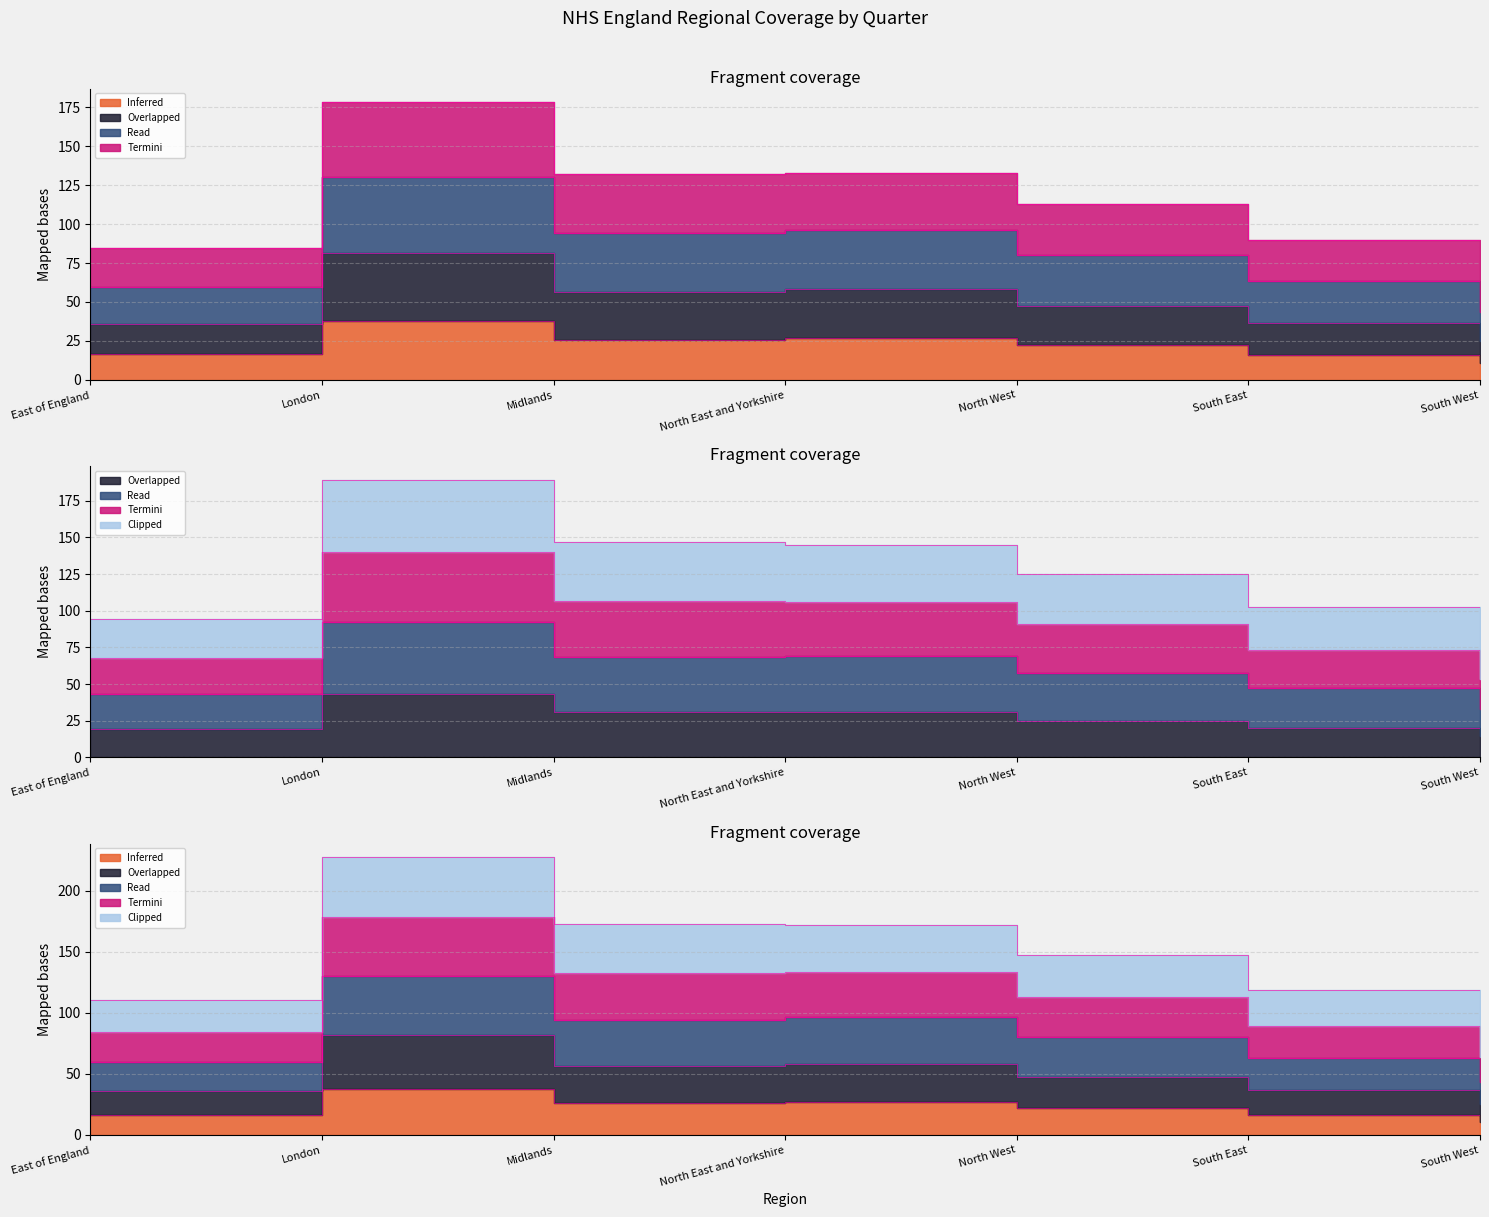

True or false: 2022-03-31 and 2022-06-30 intersect in this chart.

False